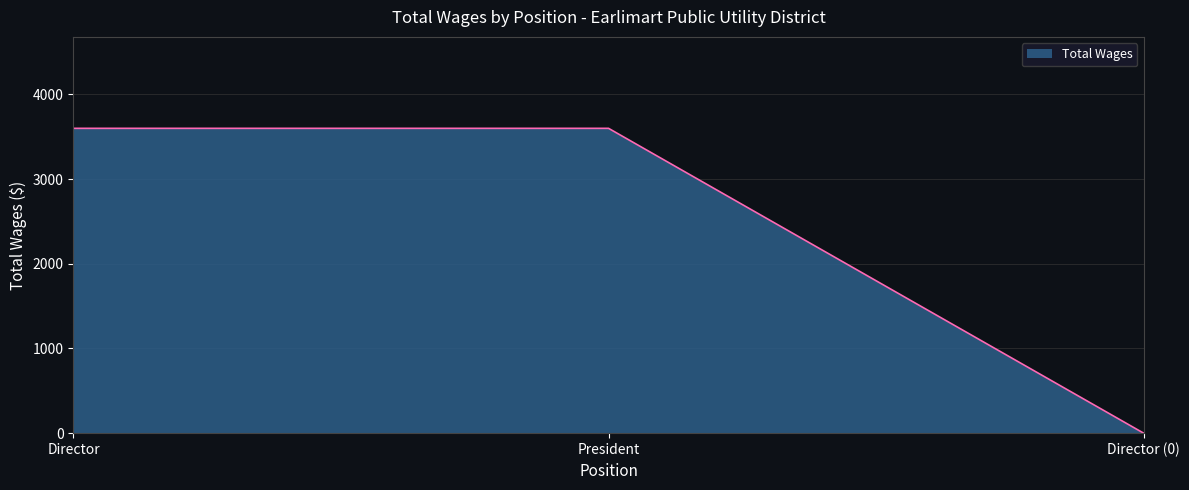

Reading right to left, extract all data points from this chart.

0	3600	3600